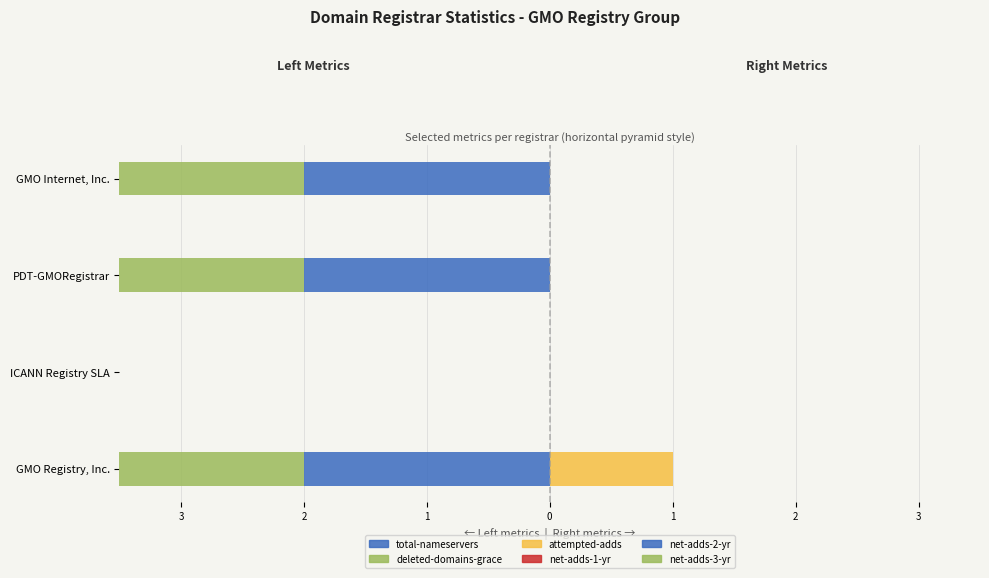

How many values in the total-nameservers series exceed -2?

1